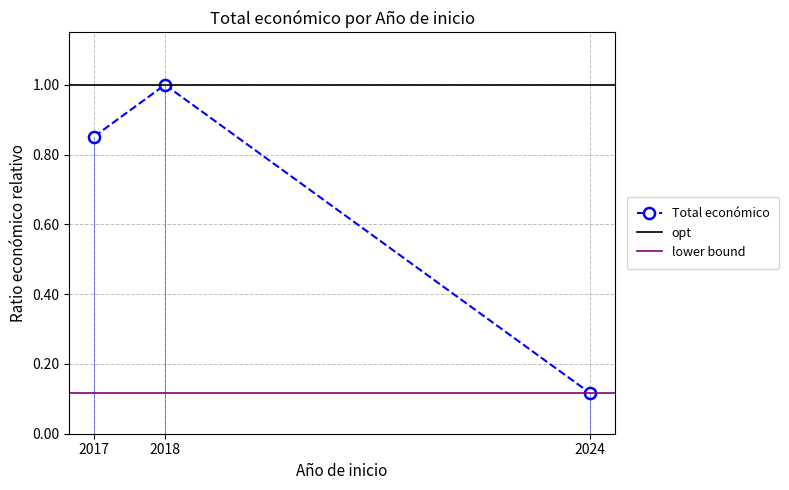

Is this an area chart (filled region under the line)?

No